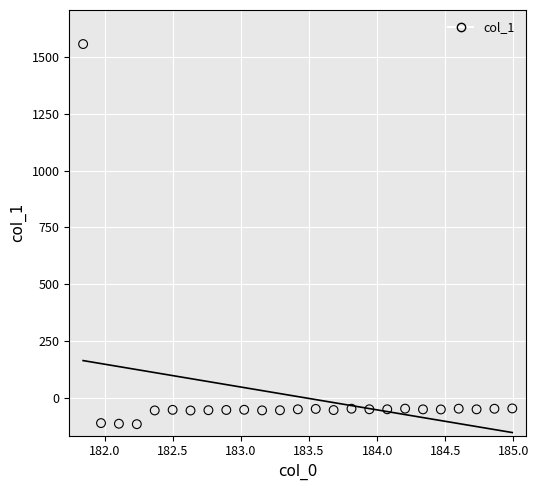

What is the range of Y values (max minus min)?

1674.3